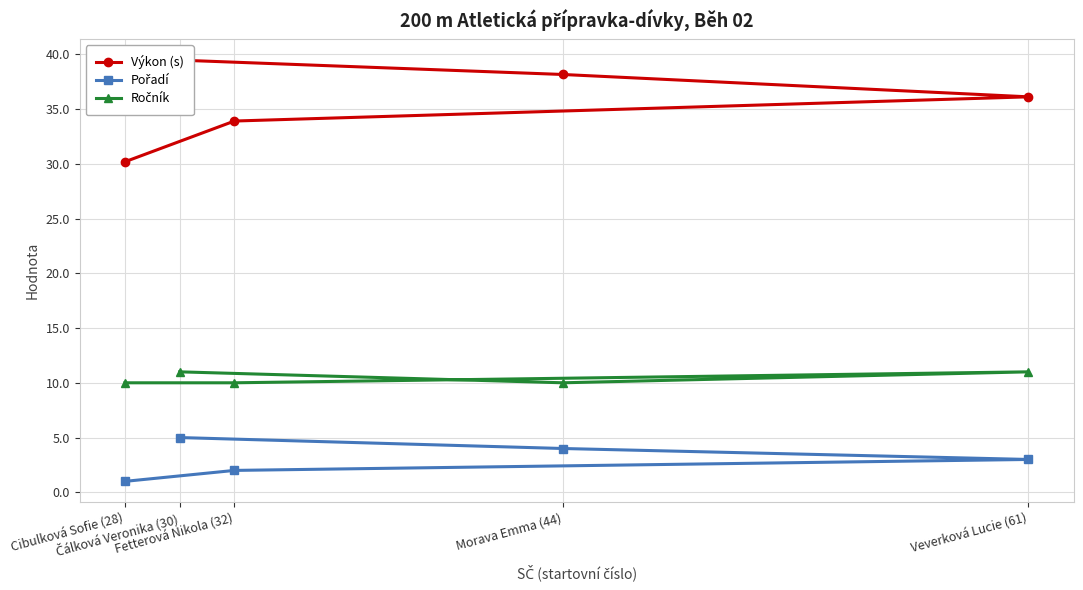

What are all the series names shown in the legend?

Výkon (s), Pořadí, Ročník